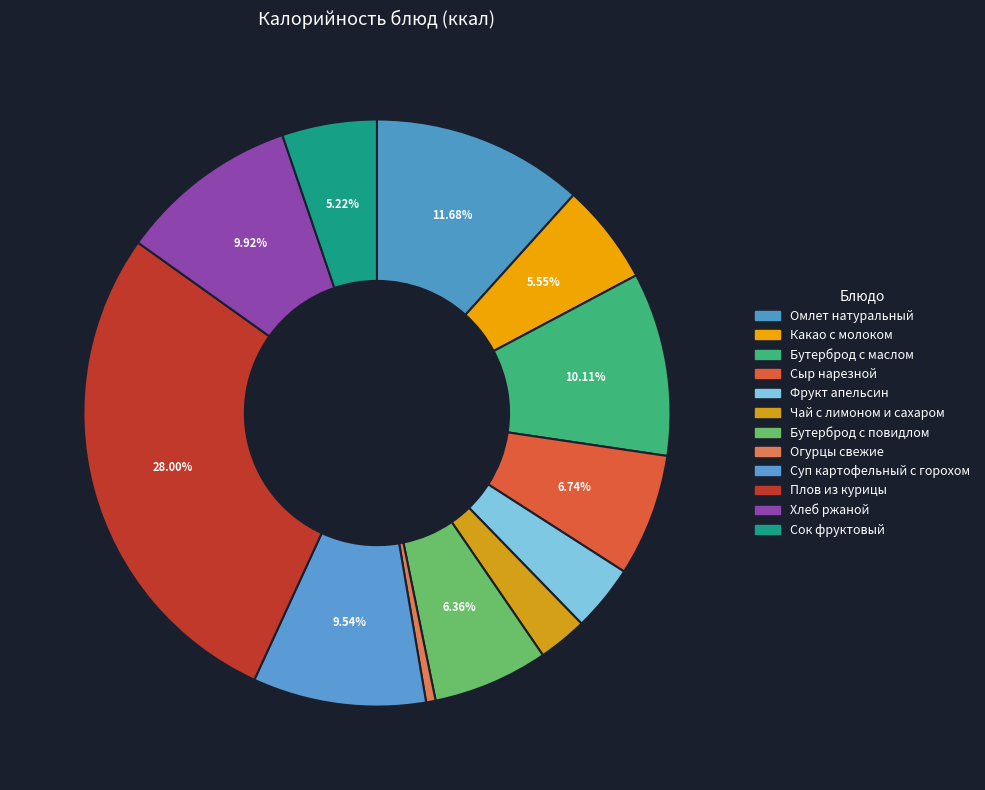

What portion of the pie excludes Фрукт апельсин?

96.3%